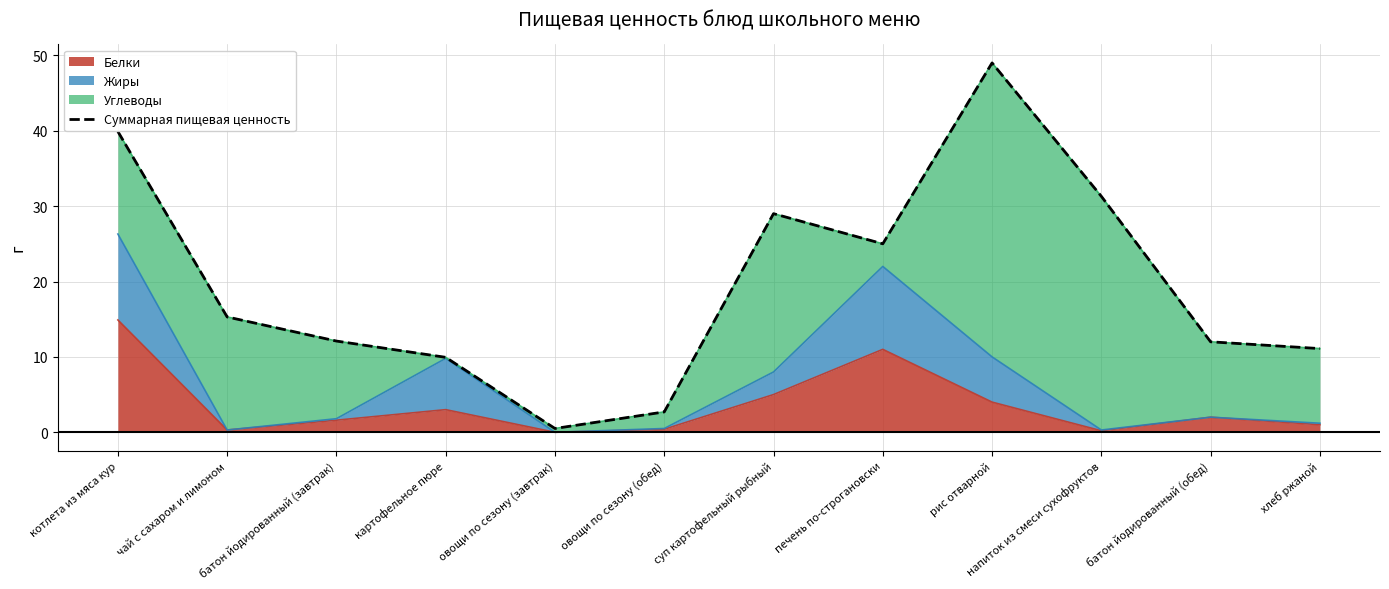

Rank the categories by value from highest to lowest.

рис отварной, котлета из мяса кур, напиток из смеси сухофруктов, суп картофельный рыбный, печень по-строгановски, чай с сахаром и лимоном, батон йодированный (завтрак), батон йодированный (обед), хлеб ржаной, картофельное пюре, овощи по сезону (обед), овощи по сезону (завтрак)